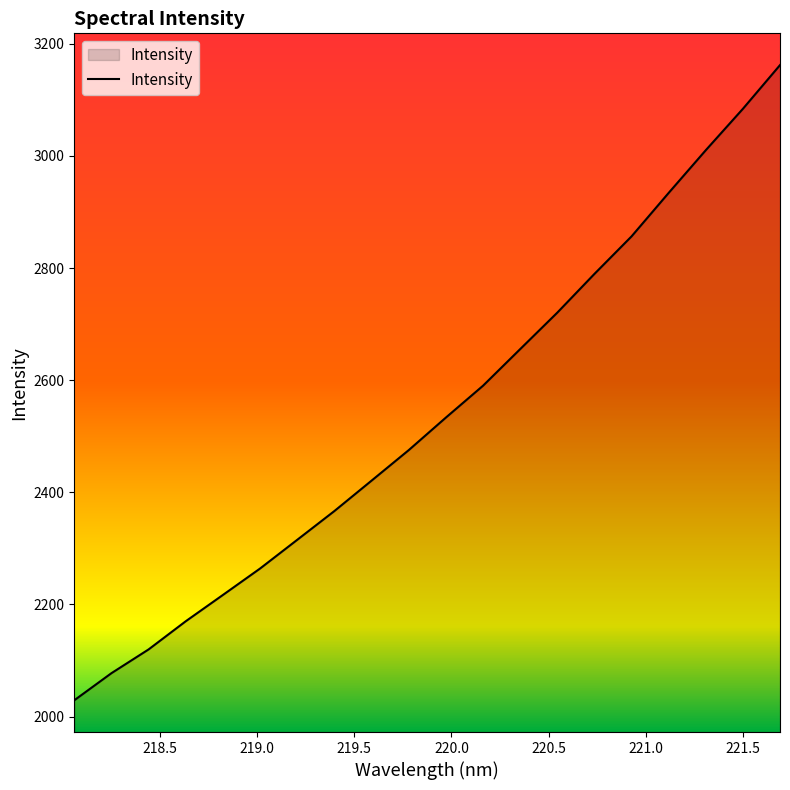

What is the maximum value shown in the chart?

3161.9